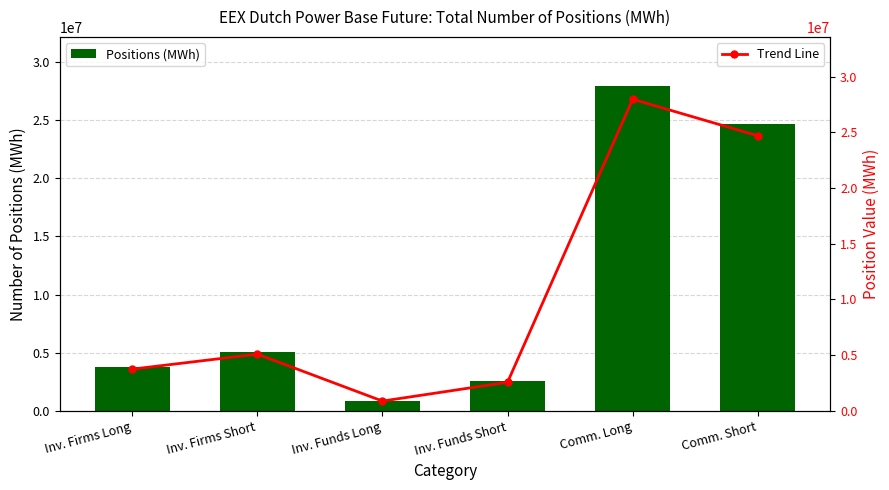

Between Inv. Firms Short and Inv. Funds Long, which is larger?

Inv. Firms Short